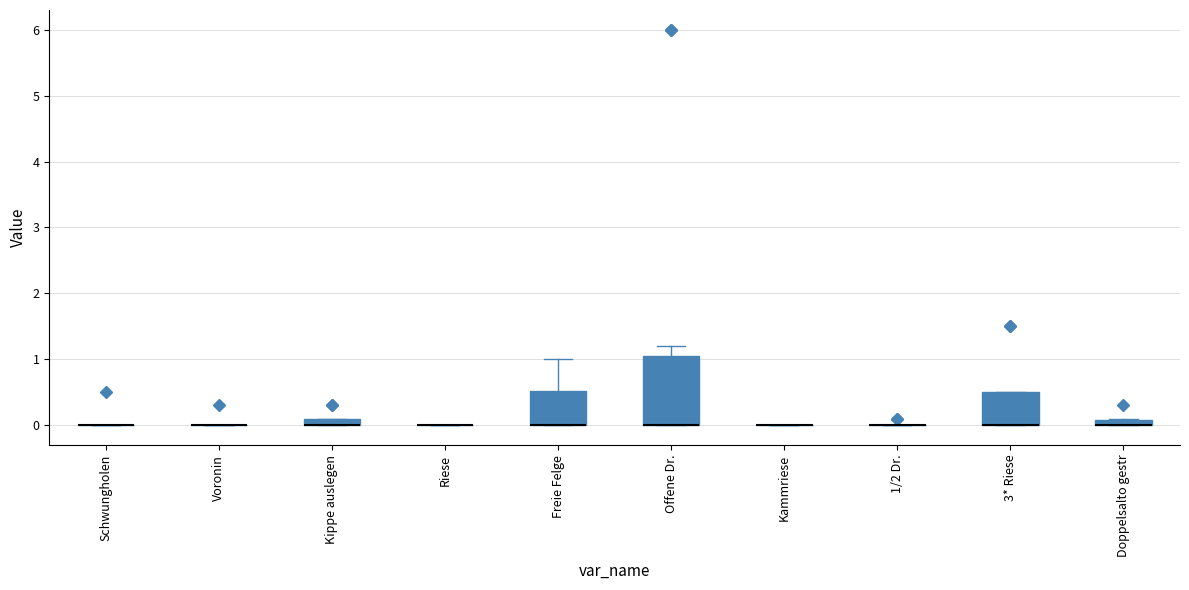

Comparing the boxes themselves (not the whiskers), which one is the tallest?

Offene Dr.